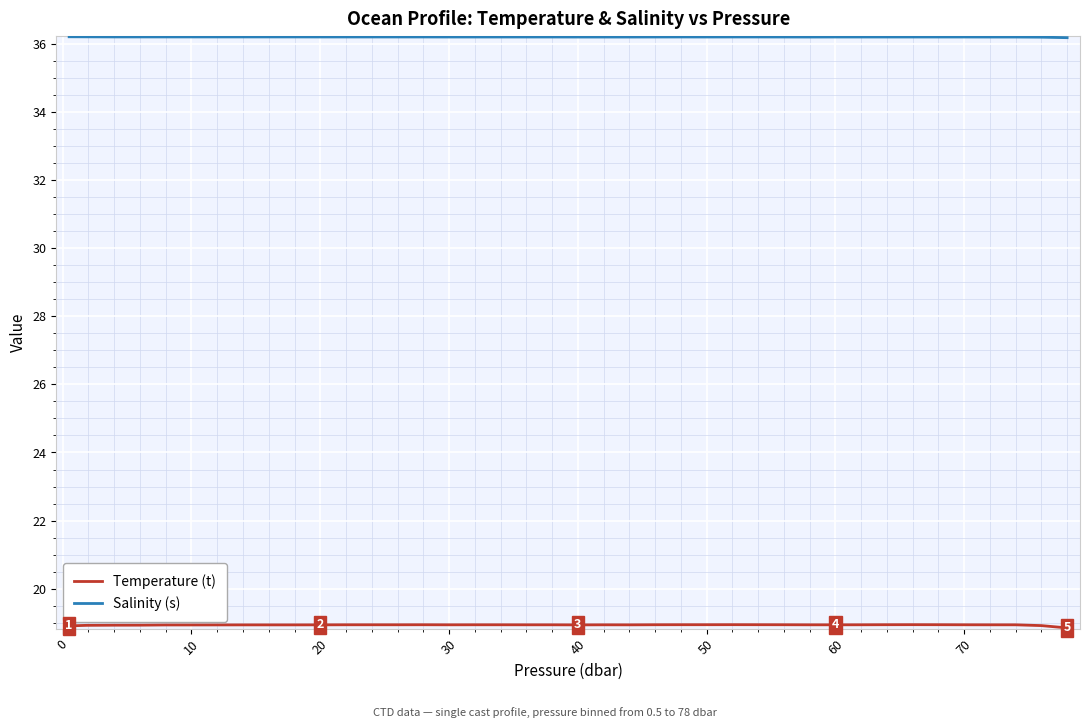

What is the maximum value shown in the chart?

36.2